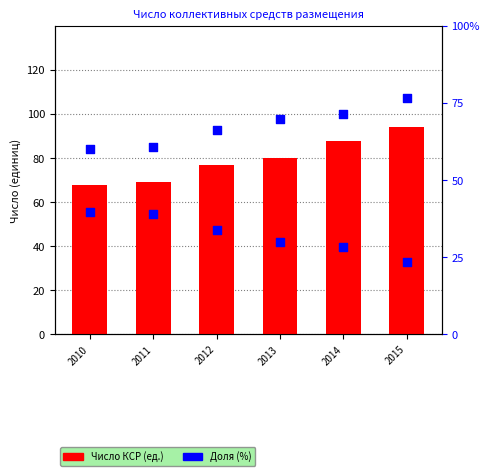

Which series has the widest spread of Y values?

Число коллективных средств размещения